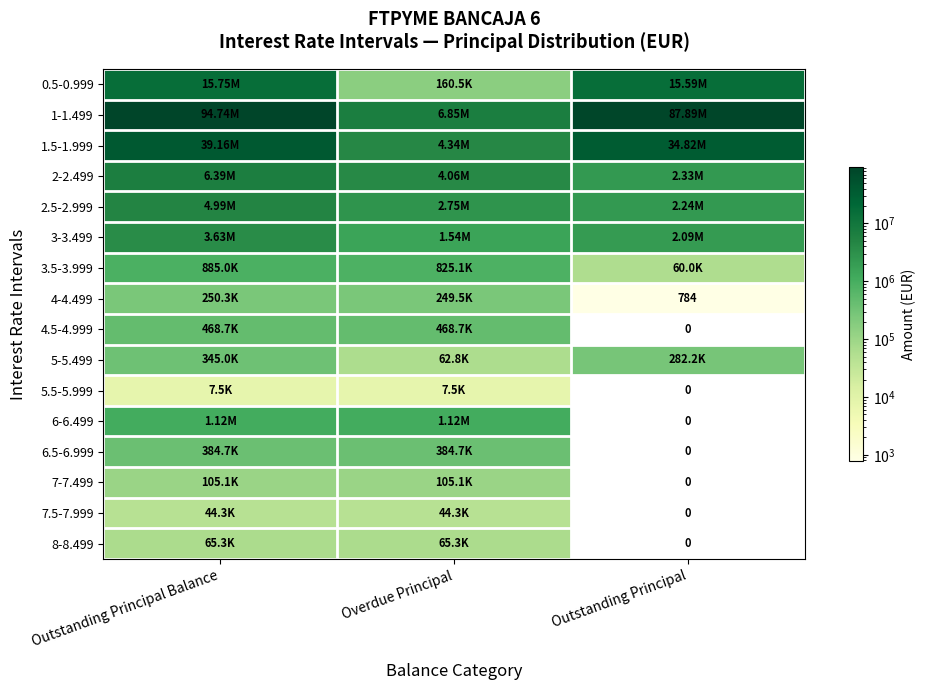

What is the total value across all series at Outstanding Principal Balance?

168338995.8